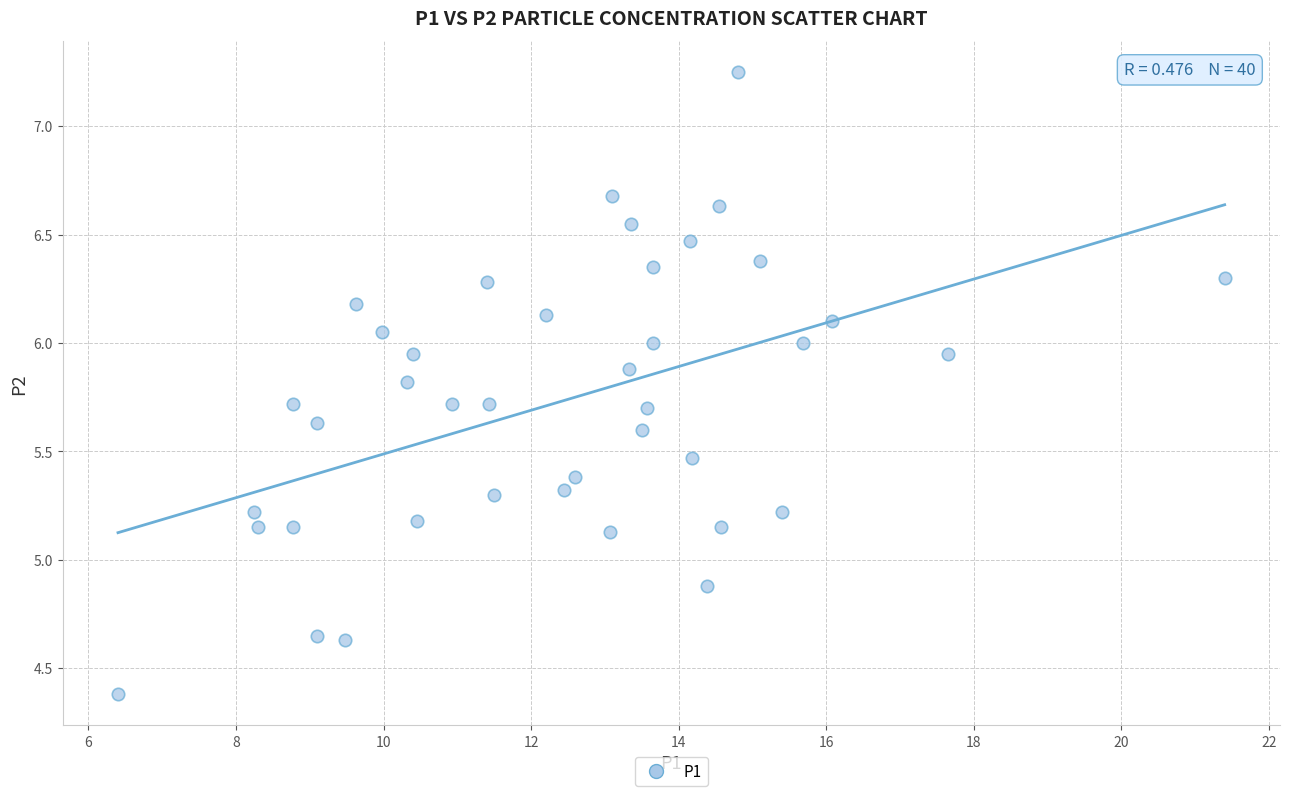

What is the range of Y values (max minus min)?

2.9